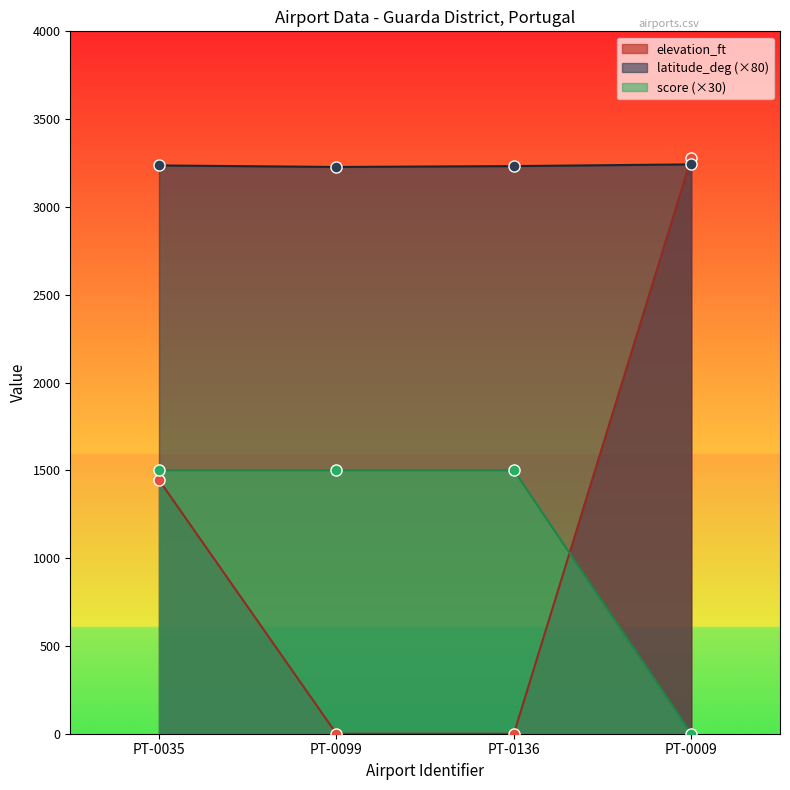

Count the number of categories in the chart.

4